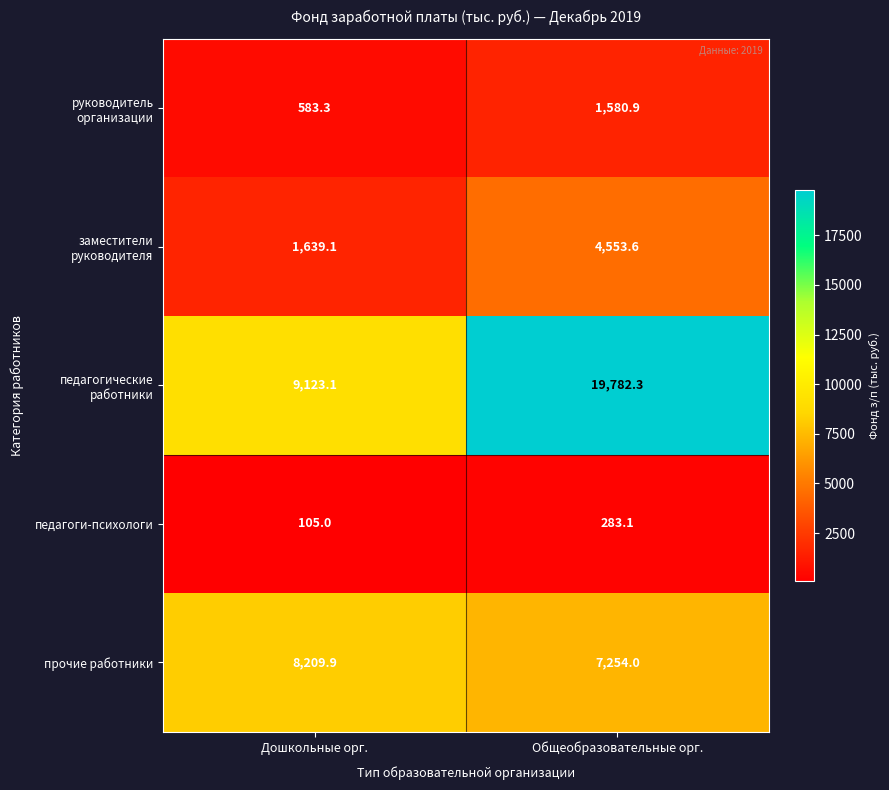

Reading left to right, extract all data points from this chart.

руководитель организации: 583.3	1580.9
заместители руководителя: 1639.1	4553.6
педагогические работники: 9123.1	19782.3
педагоги-психологи: 105.0	283.1
прочие работники: 8209.9	7254.0